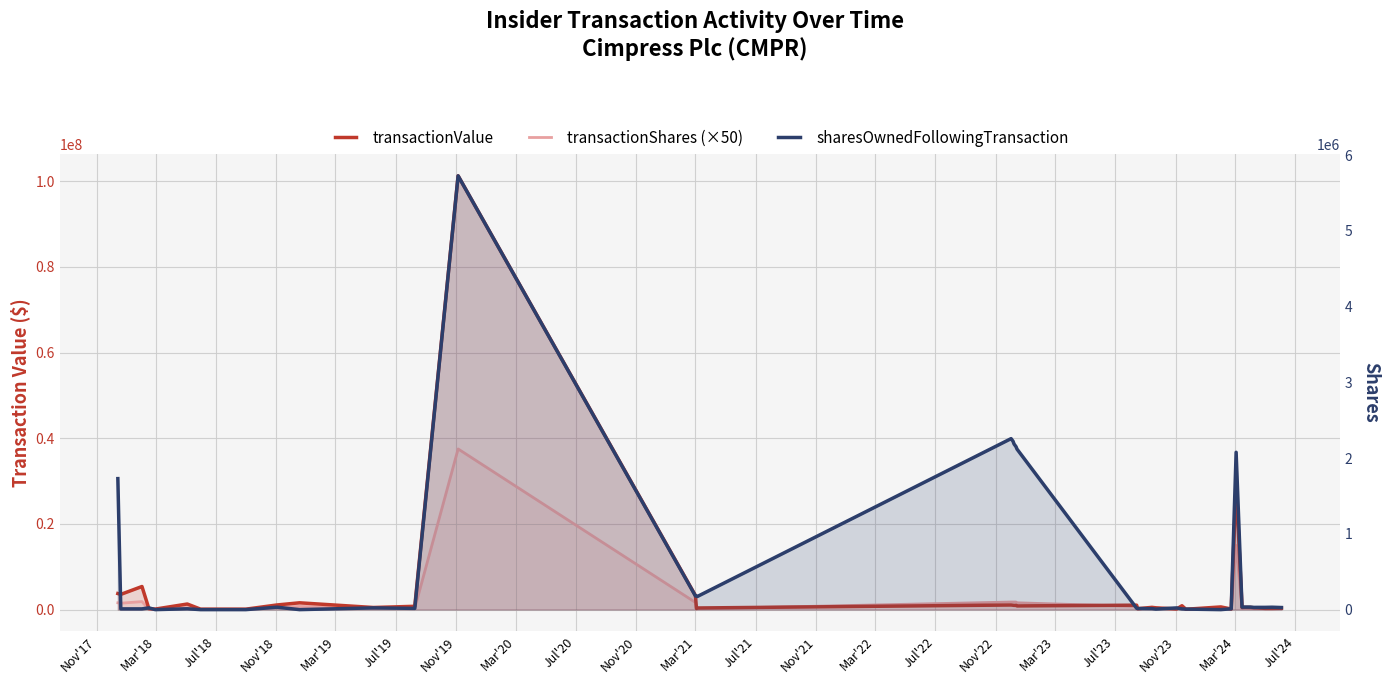

What are all the series names shown in the legend?

transactionValue, transactionShares (×50), sharesOwnedFollowingTransaction